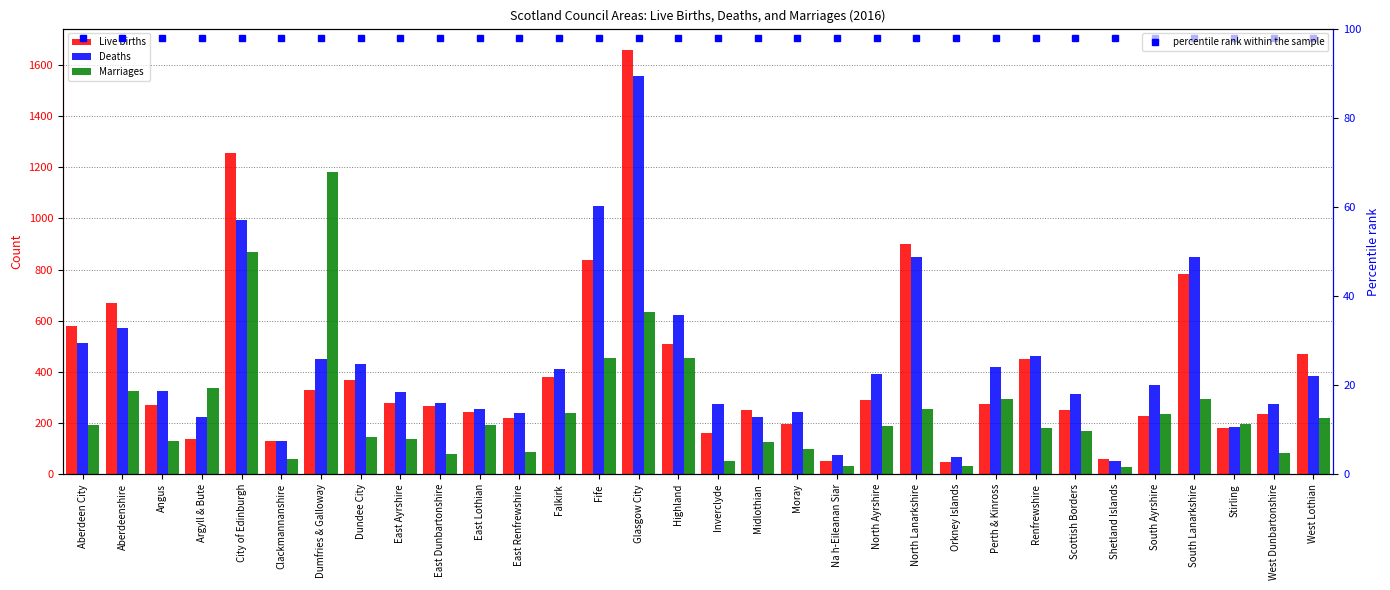

The value of Marriages at East Ayrshire is 136. True or false?

True